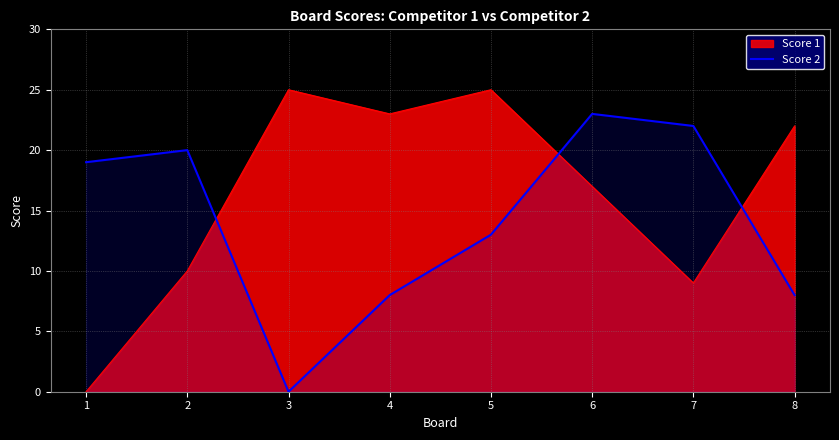

What is the difference between the maximum and minimum values in the Score 2 series?

23